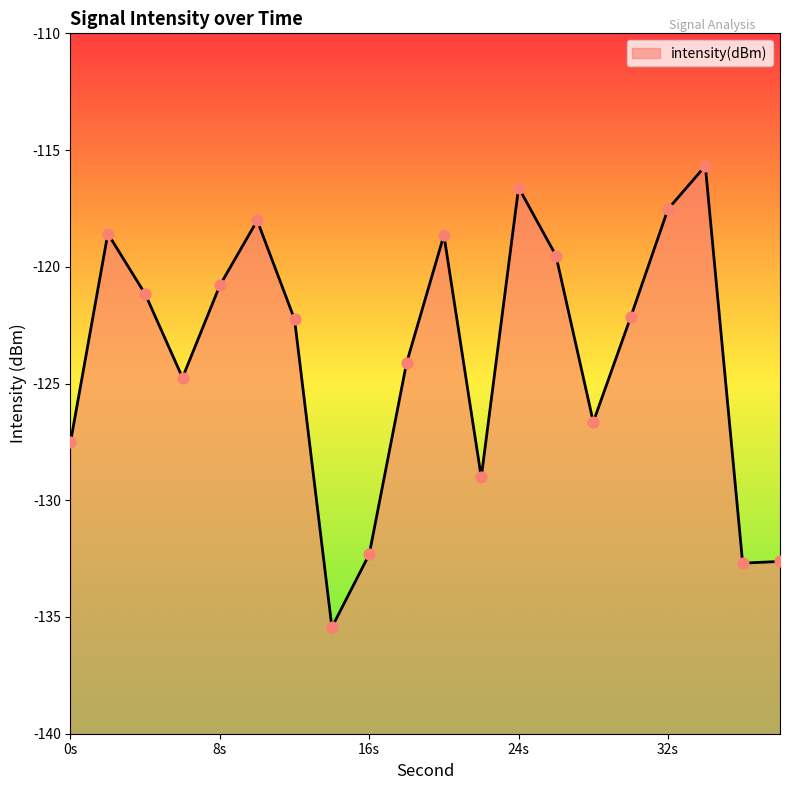

What is the change in value from 30 to 38?

-10.5